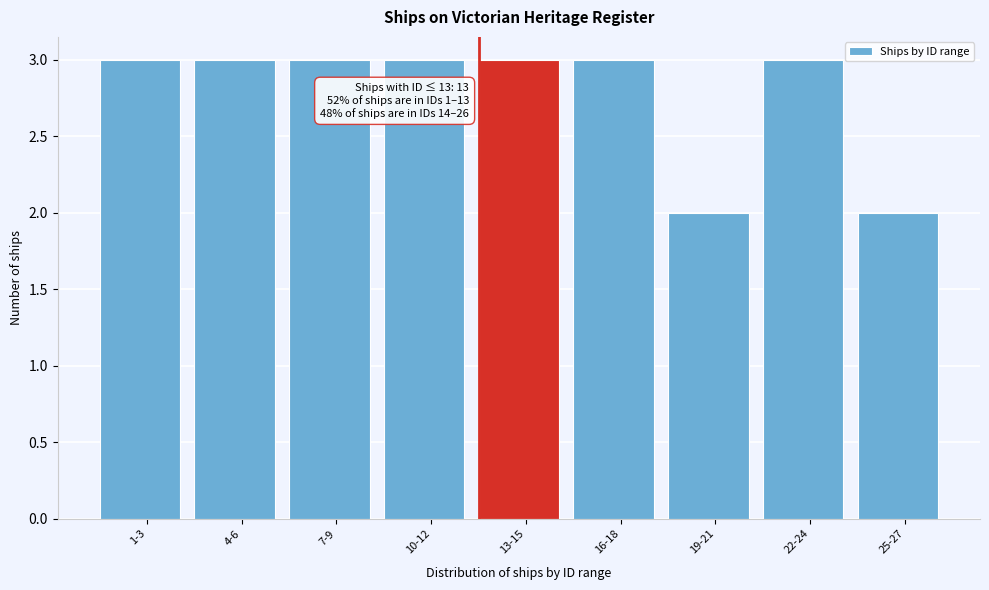

Reading left to right, extract all data points from this chart.

1-3=3	4-6=3	7-9=3	10-12=3	13-15=3	16-18=3	19-21=2	22-24=3	25-27=2